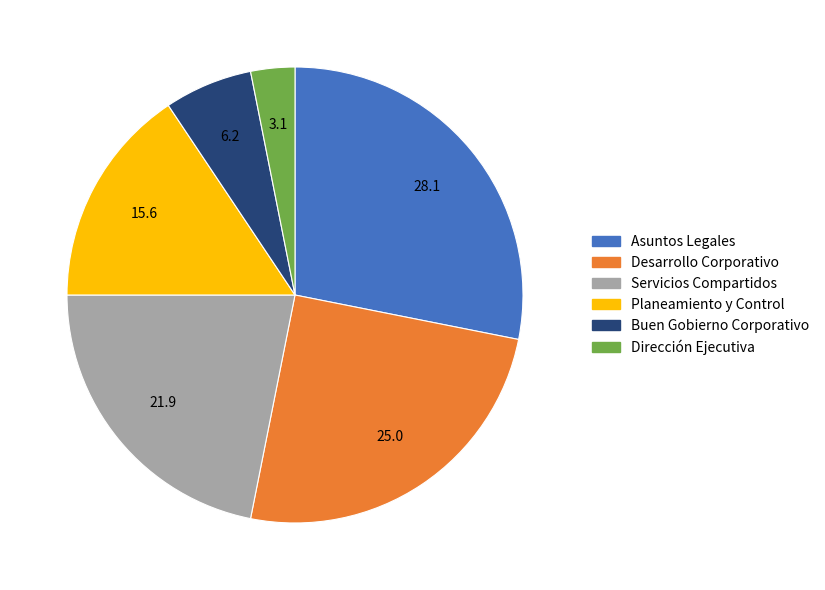

Is there any slice that represents more than half of the pie?

No